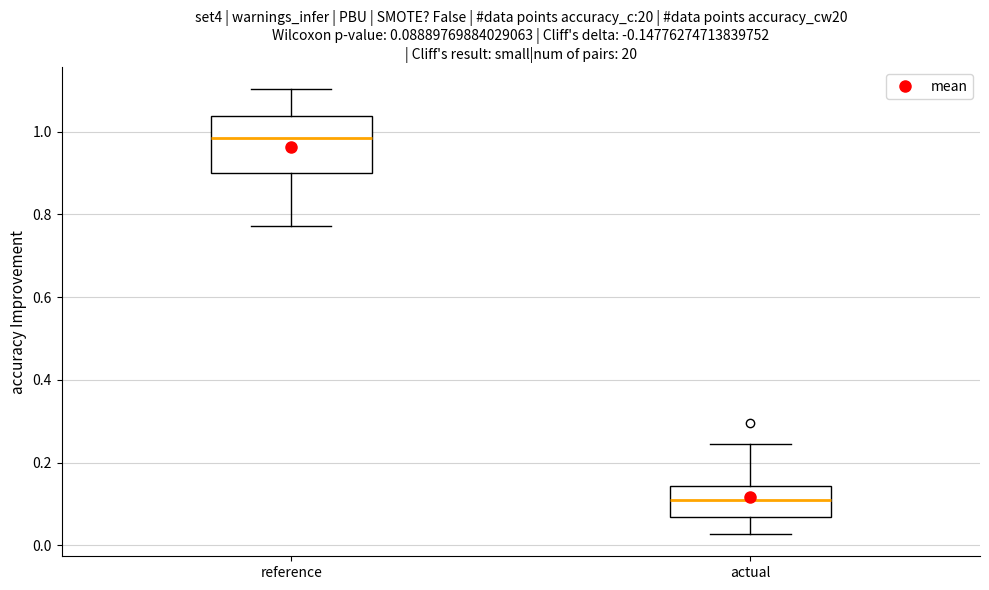

Which box is the tallest, from its lower edge to its upper edge?

reference